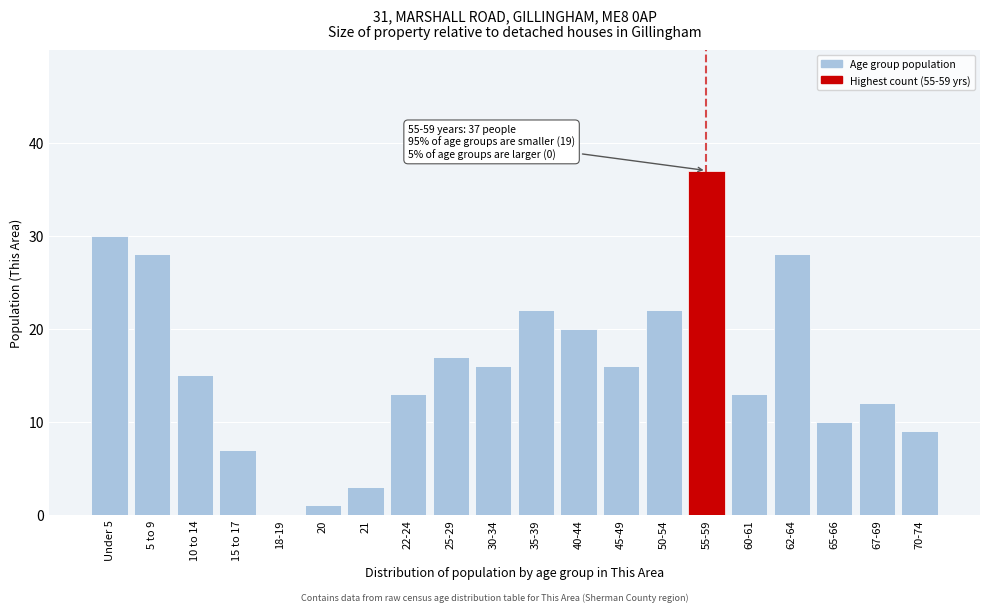

Reading left to right, list all the values displayed in this chart.

Under 5=30	5 to 9=28	10 to 14=15	15 to 17=7	18-19=0	20=1	21=3	22-24=13	25-29=17	30-34=16	35-39=22	40-44=20	45-49=16	50-54=22	55-59=37	60-61=13	62-64=28	65-66=10	67-69=12	70-74=9